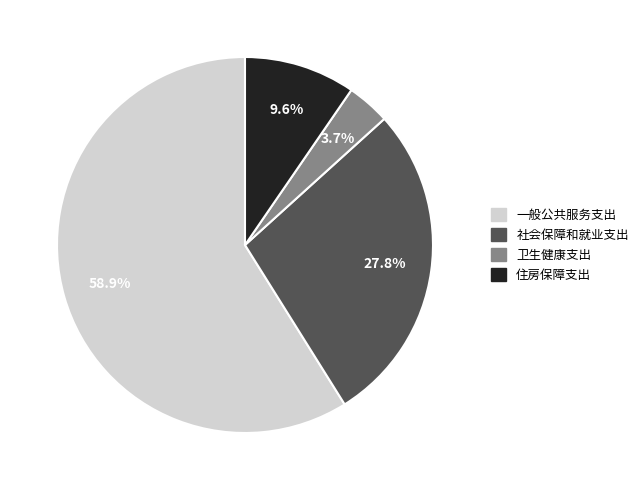

Is the sum of 住房保障支出 and 卫生健康支出 greater than half?

No